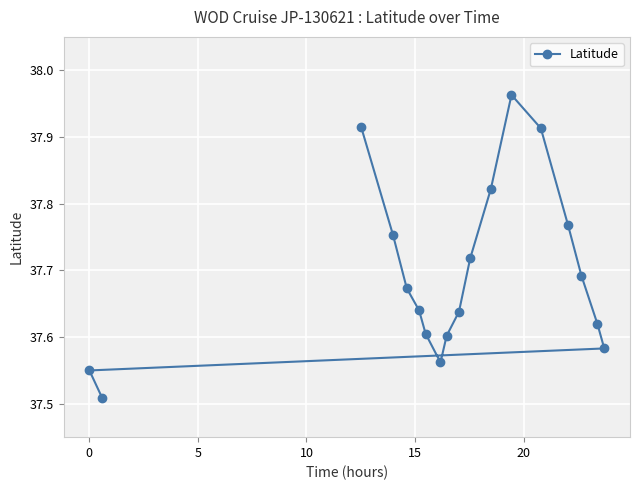

At which category does the chart reach its peak across all series?

10